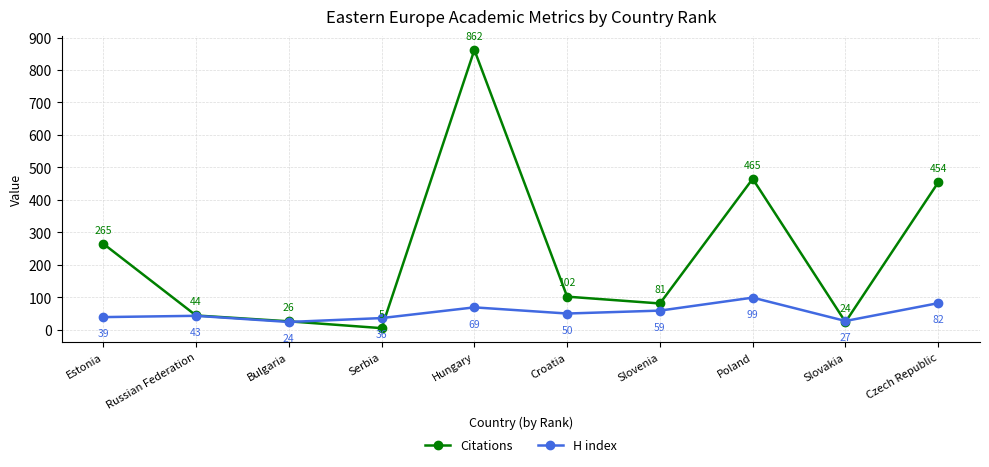

What is the difference between the H index values at Croatia and Hungary?

19